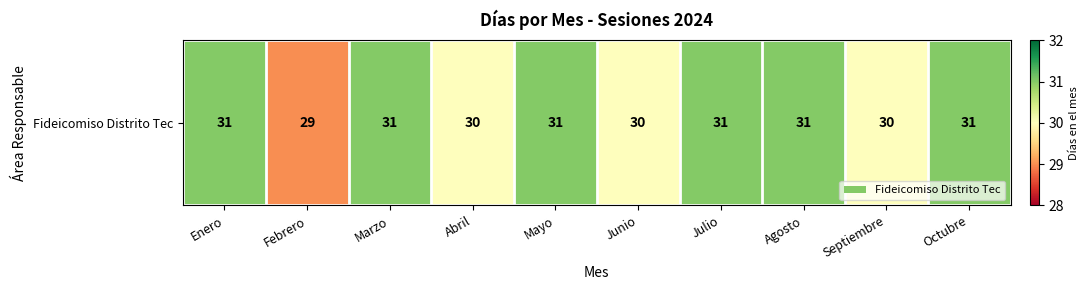

What is the change in value from Abril to Mayo?

+1